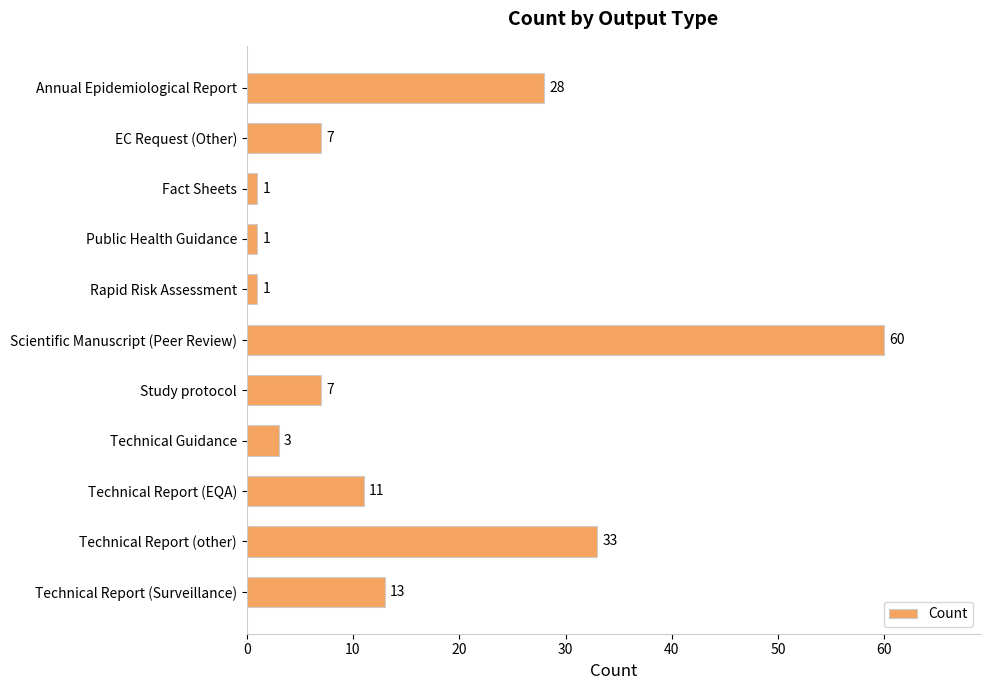

What is the minimum value shown in the chart?

1